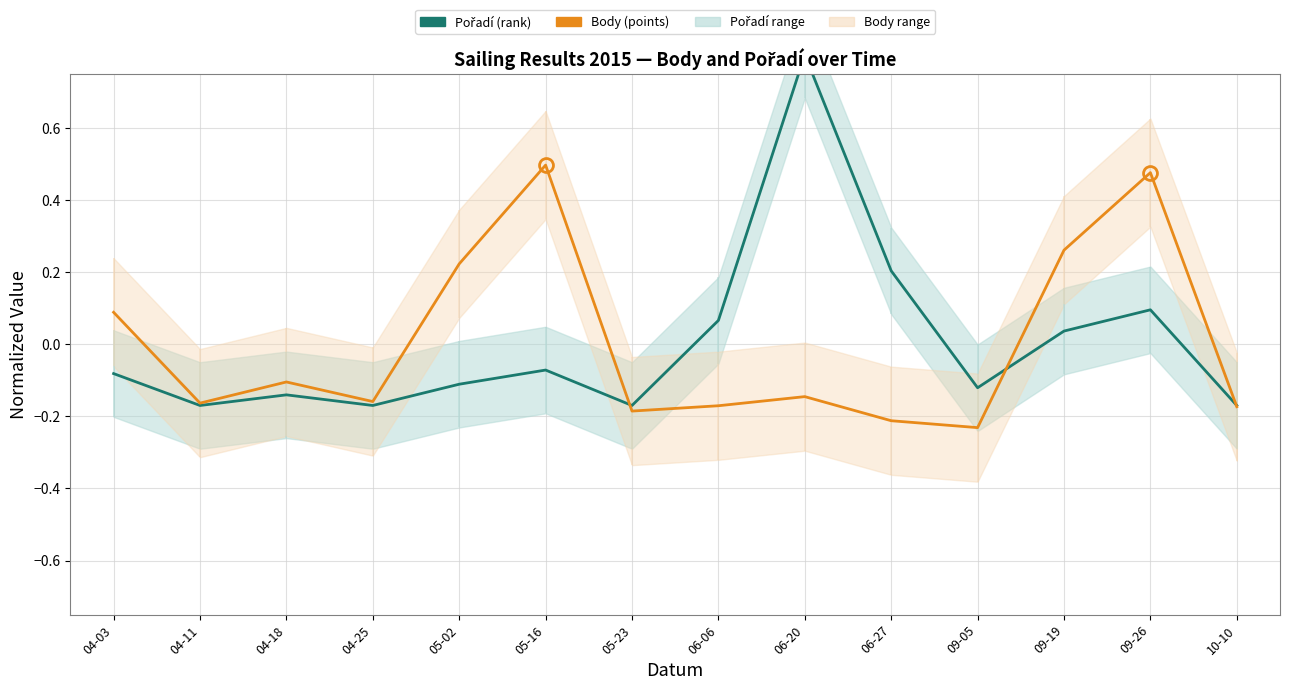

Does the chart display data point markers on the line(s)?

No